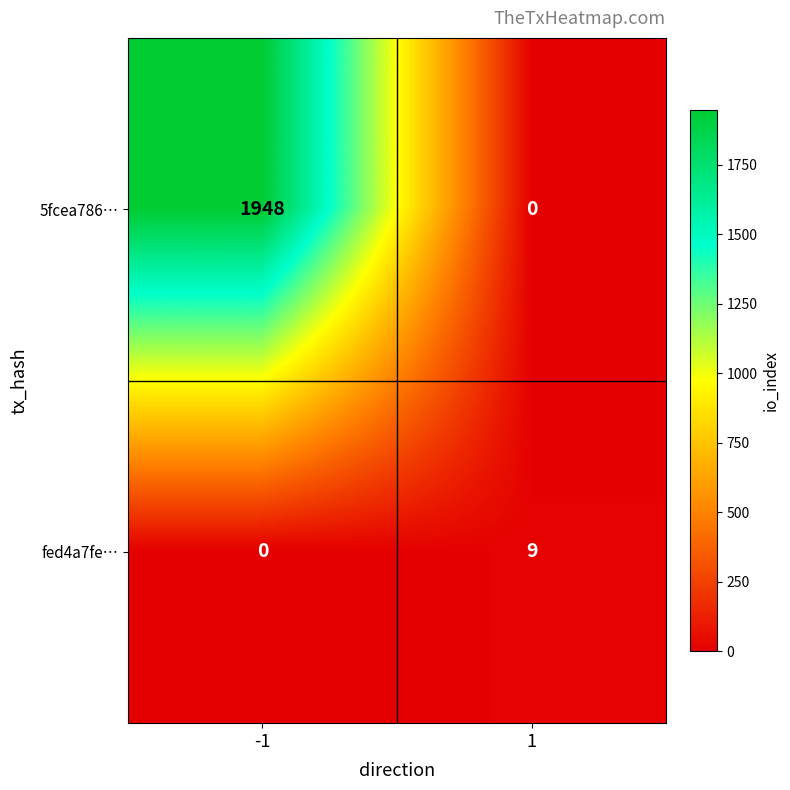

Rank the series by their average value, from highest to lowest.

5fcea786…, fed4a7fe…